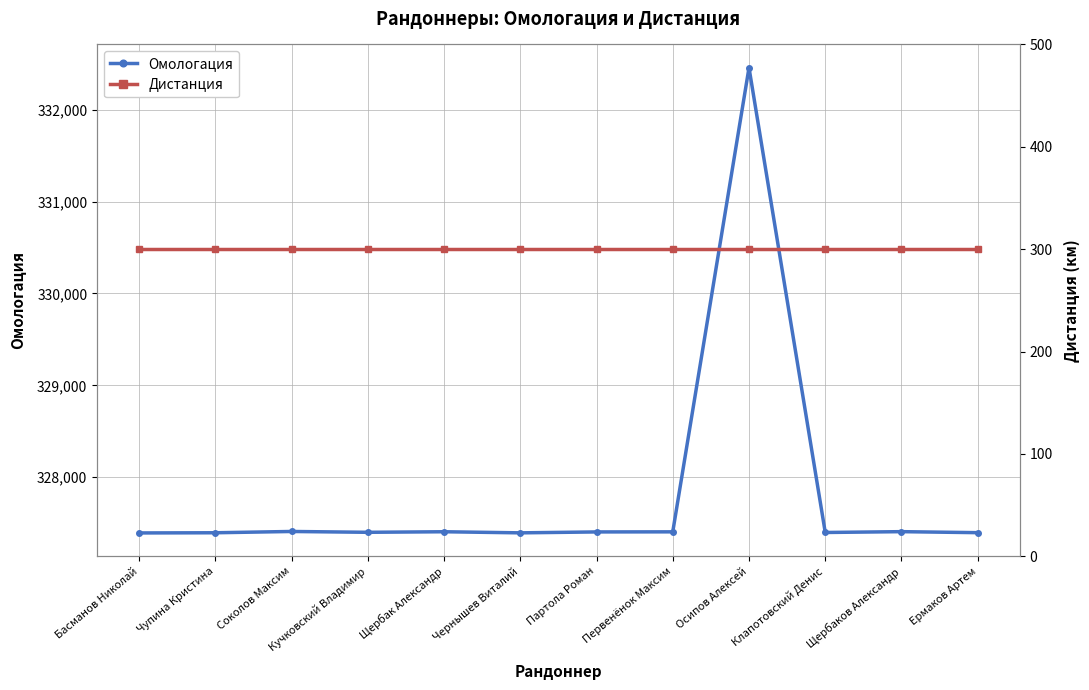

Reading left to right, transcribe all the data shown in this chart.

Омологация: Басманов Николай=327394	Чупина Кристина=327396	Соколов Максим=327410	Кучковский Владимир=327401	Щербак Александр=327407	Чернышев Виталий=327395	Партола Роман=327405	Первенёнок Максим=327406	Осипов Алексей=332457	Клапотовский Денис=327399	Щербаков Александр=327408	Ермаков Артем=327397
Дистанция: Басманов Николай=300	Чупина Кристина=300	Соколов Максим=300	Кучковский Владимир=300	Щербак Александр=300	Чернышев Виталий=300	Партола Роман=300	Первенёнок Максим=300	Осипов Алексей=300	Клапотовский Денис=300	Щербаков Александр=300	Ермаков Артем=300